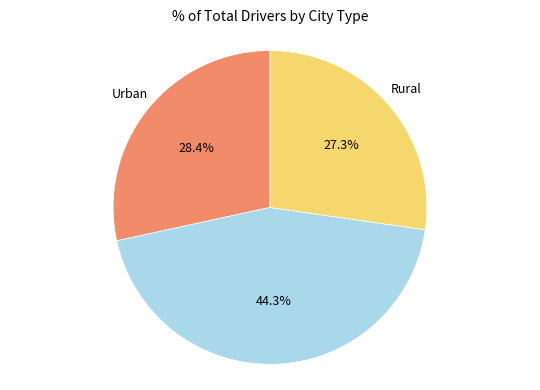

Does any single category account for the majority?

No